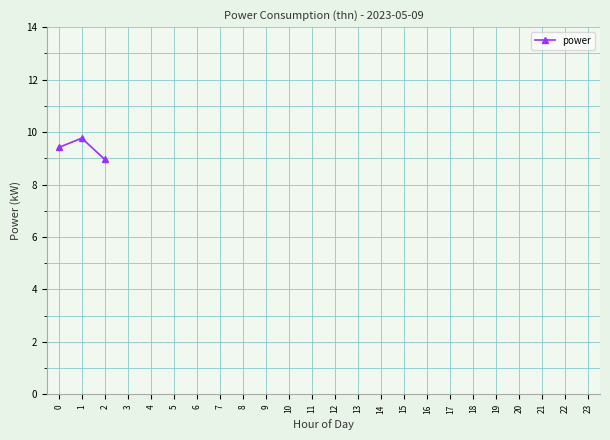

Does the chart display data point markers on the line(s)?

Yes